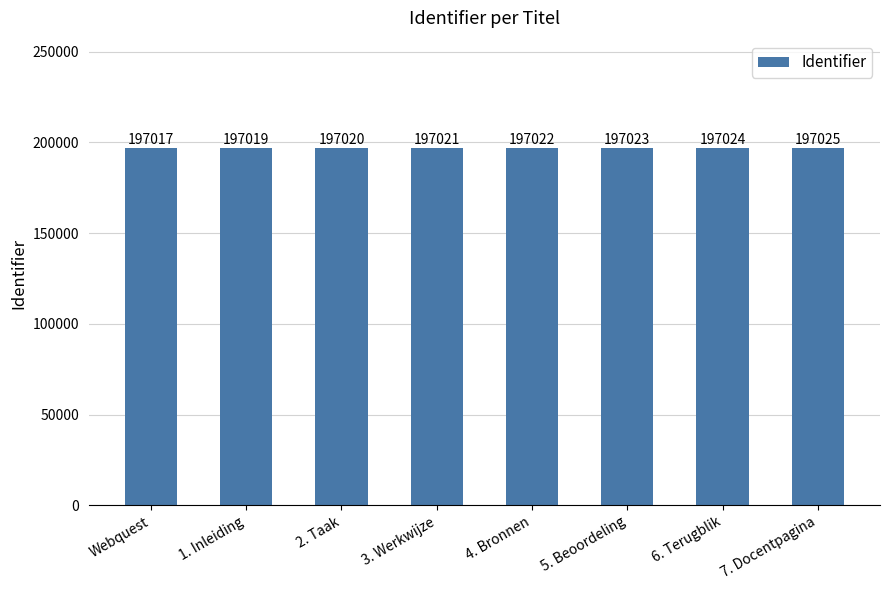

The value at 4. Bronnen is 278691. True or false?

False